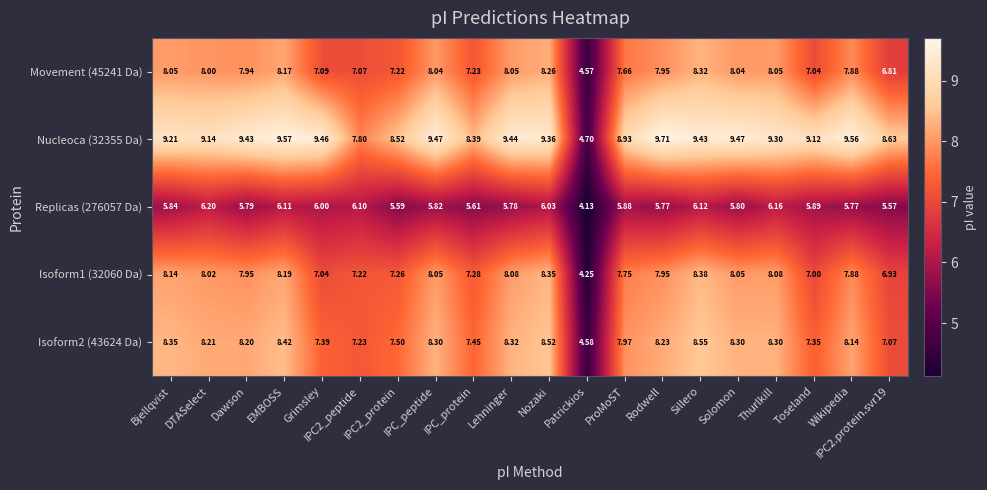

Which category has the lowest value in the Replicas (276057 Da) series?

Patrickios